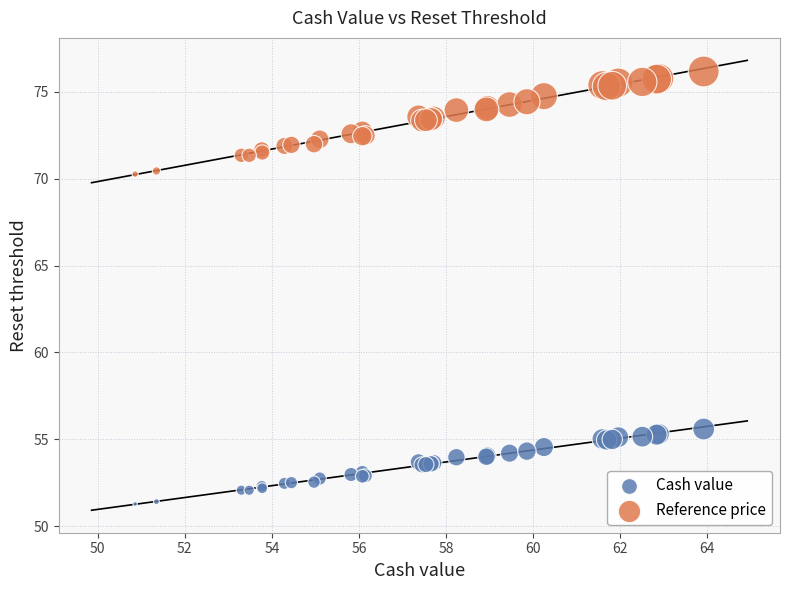

What are all the series names shown in the legend?

Cash value, Reference price